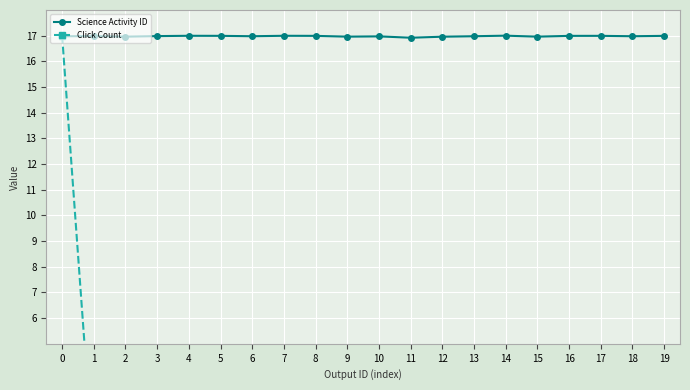

Where is Click Count nearest to the value 8?

19